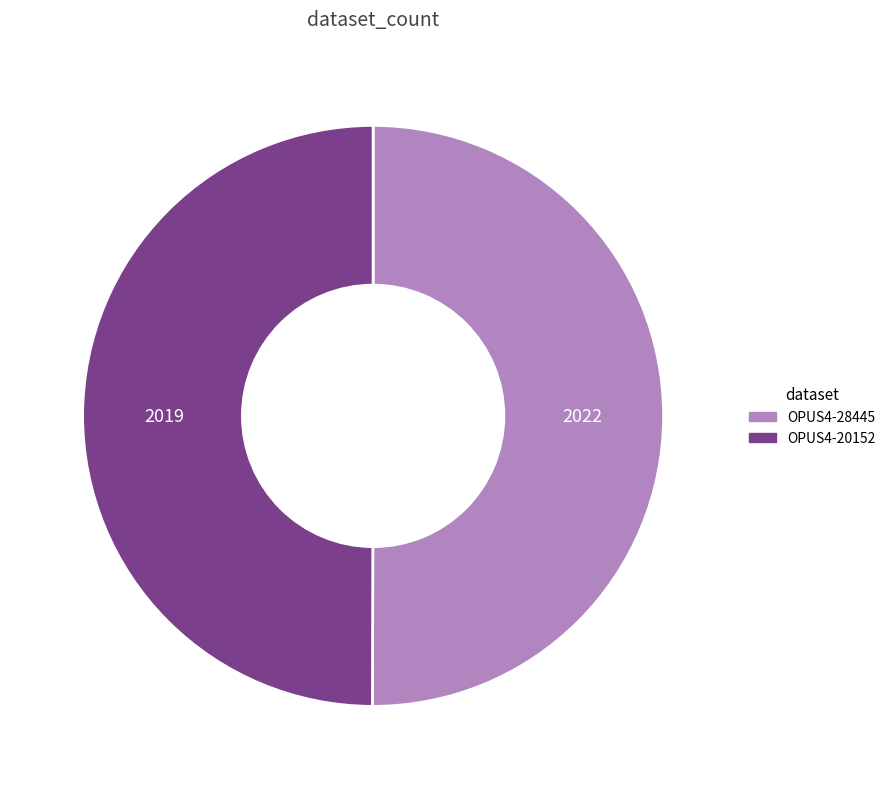

Is it true that OPUS4-28445 is 50% of the pie?

True